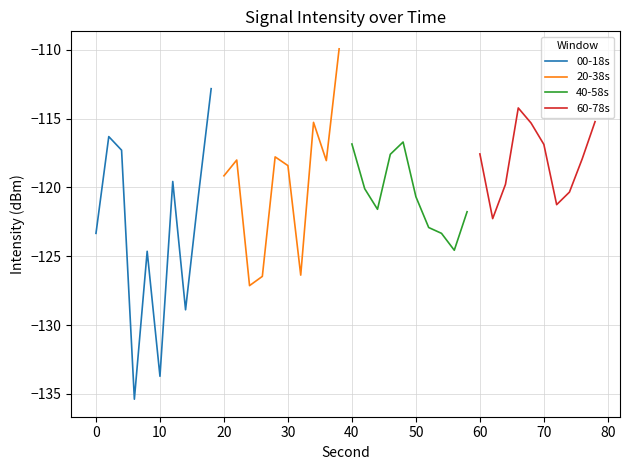

Is it true that 00-18s equals -211.6 at 10?

False